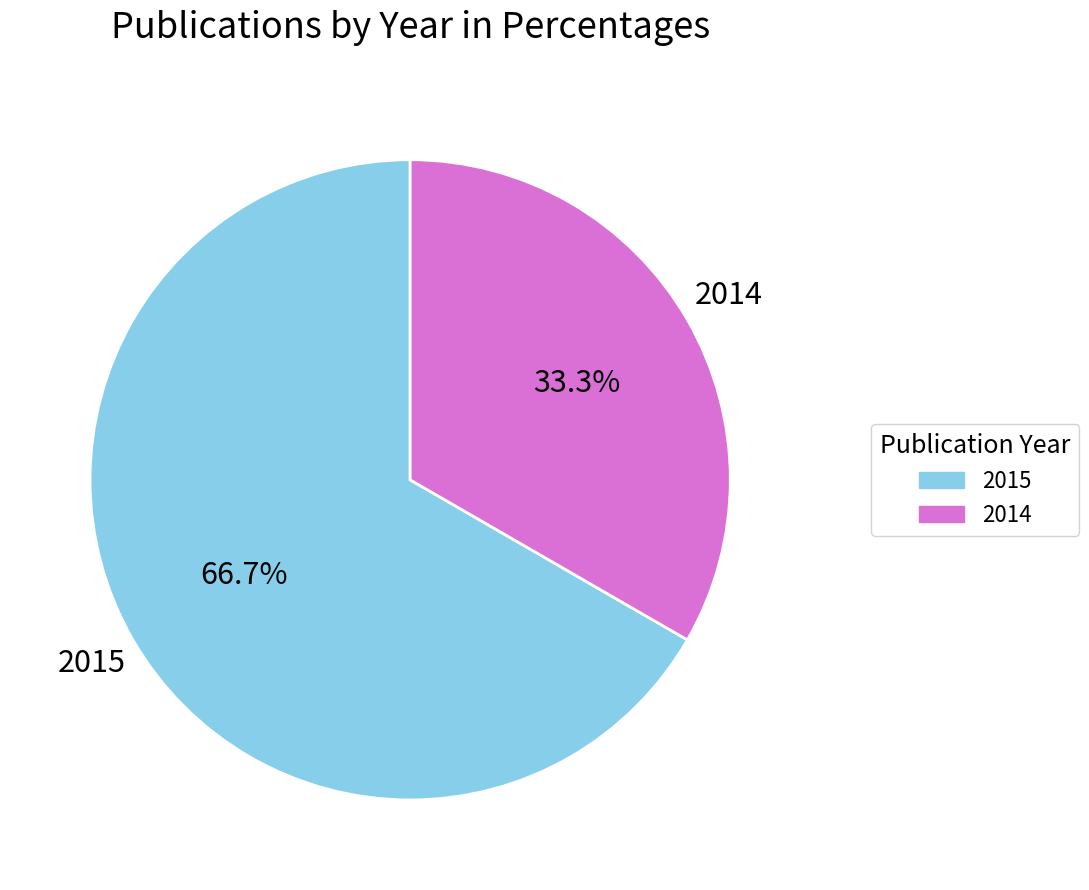

Is there a majority slice in this chart?

Yes